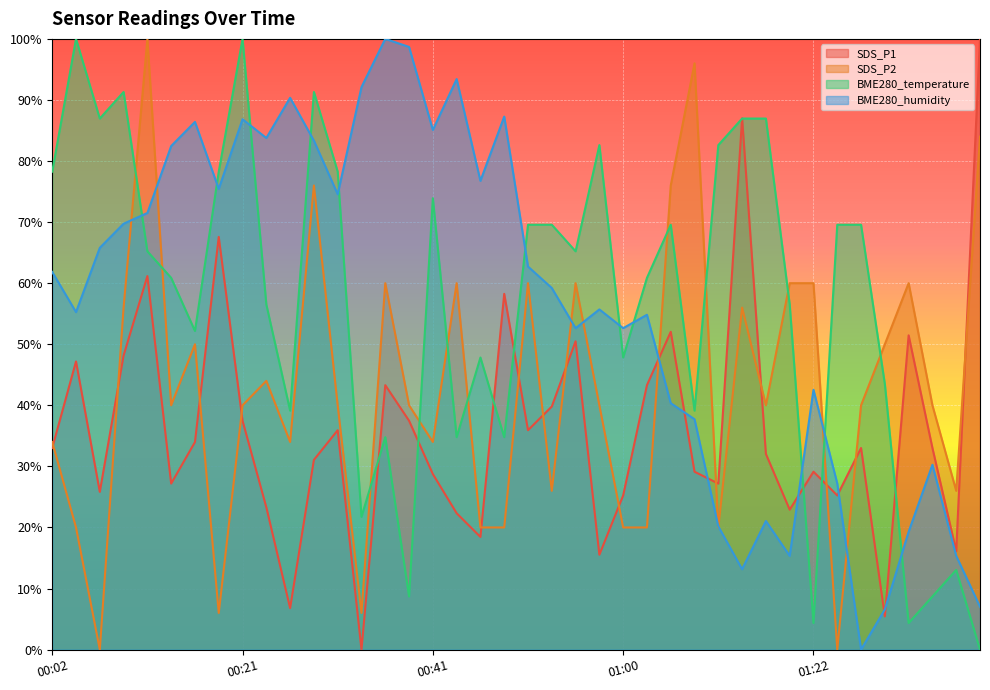

Which label corresponds to the largest value in the chart?

01:41